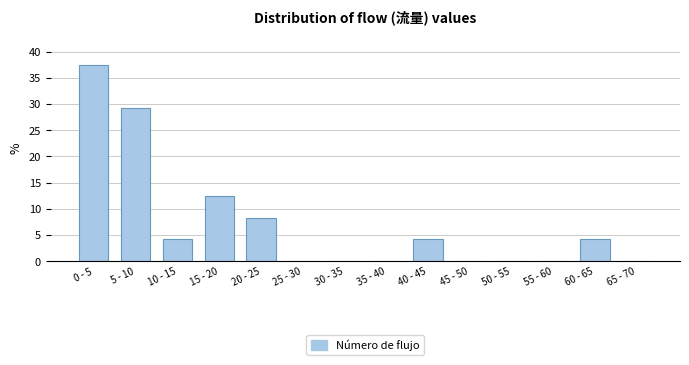

Reading left to right, list all the values displayed in this chart.

0 - 5=37.5	5 - 10=29.2	10 - 15=4.2	15 - 20=12.5	20 - 25=8.3	25 - 30=0.0	30 - 35=0.0	35 - 40=0.0	40 - 45=4.2	45 - 50=0.0	50 - 55=0.0	55 - 60=0.0	60 - 65=4.2	65 - 70=0.0